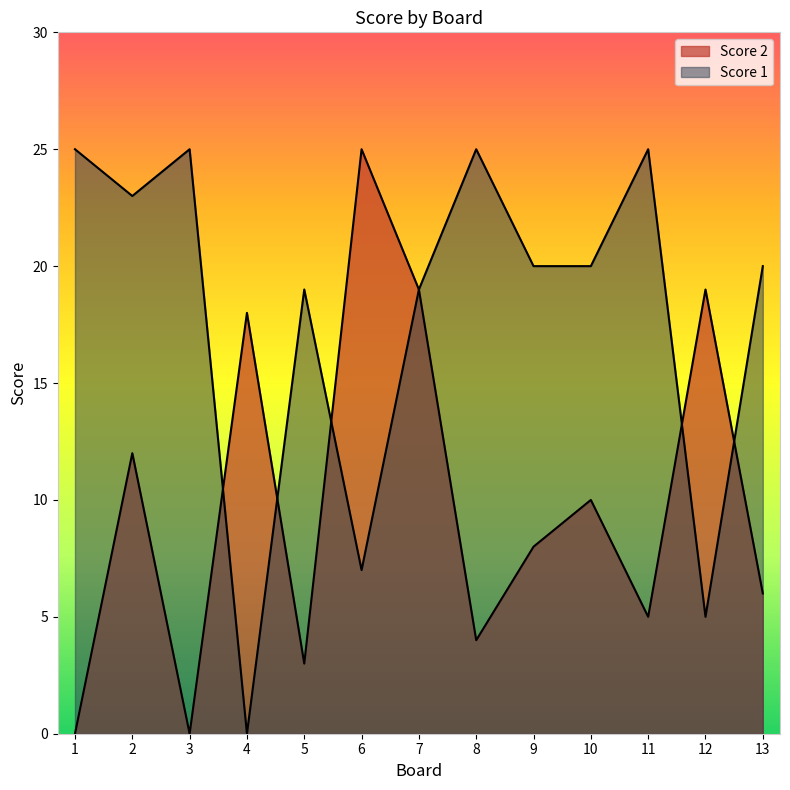

Where do Score 1 and Score 2 first cross each other?

3 and 4